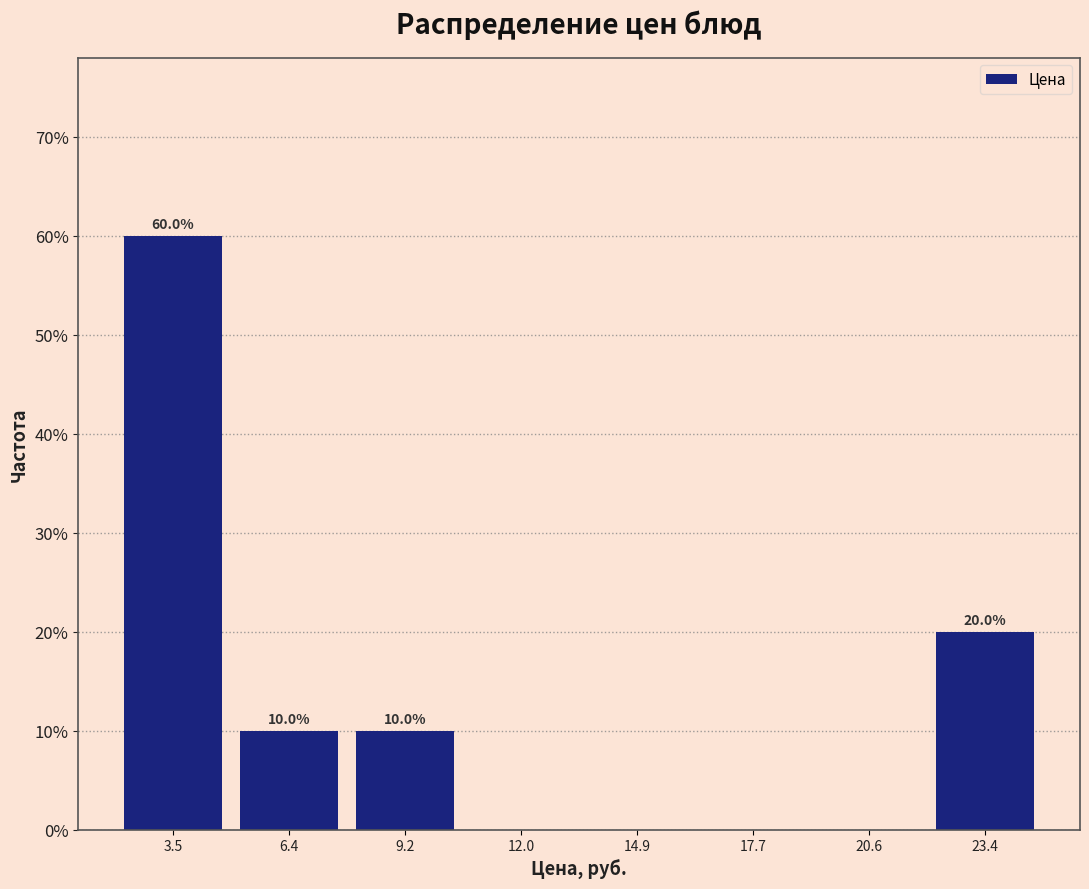

Which range on the x-axis has the tallest bar?

2.0 to 5.0